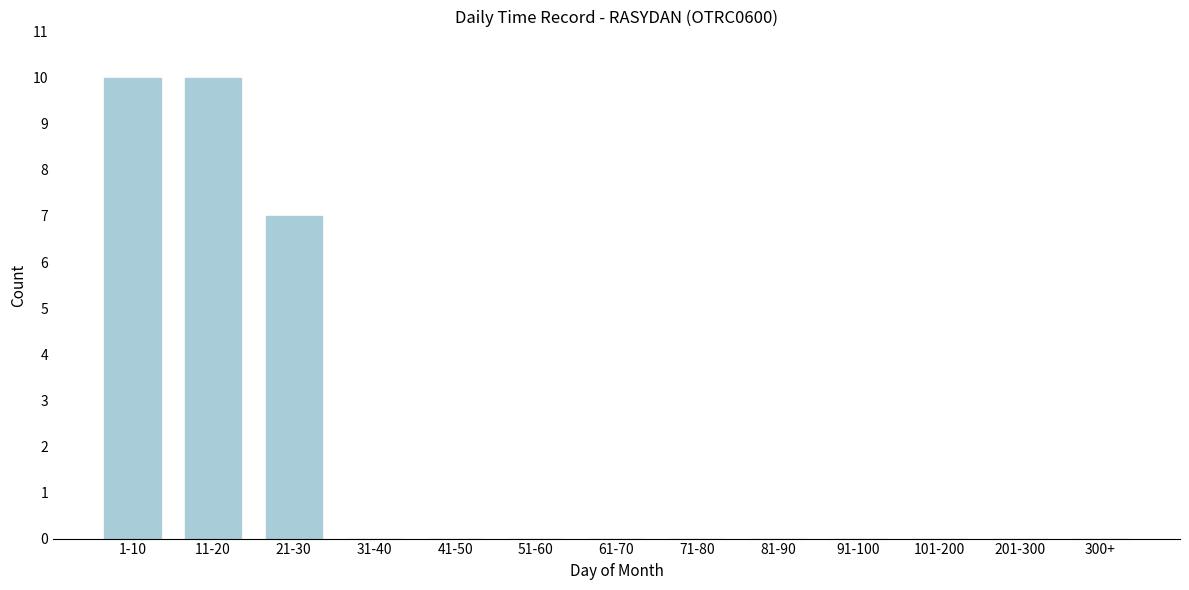

Reading left to right, extract all data points from this chart.

1-10=10	11-20=10	21-30=7	31-40=0	41-50=0	51-60=0	61-70=0	71-80=0	81-90=0	91-100=0	101-200=0	201-300=0	300+=0